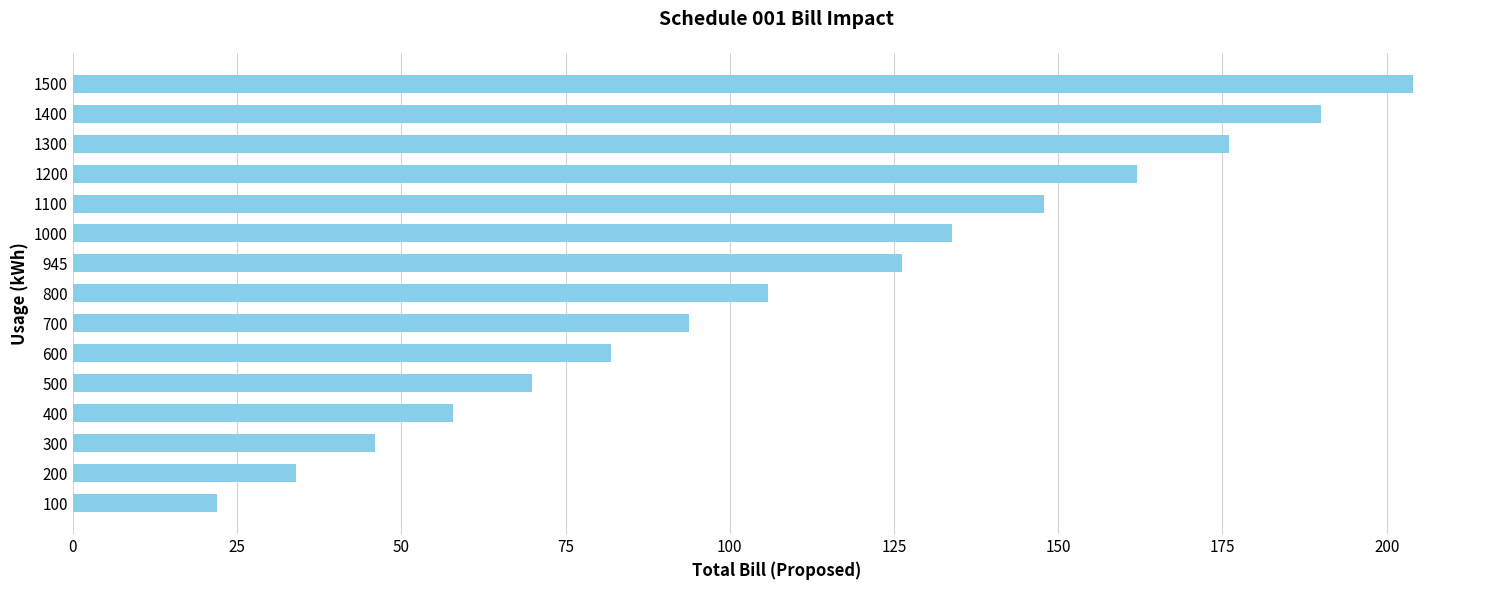

Count the number of data series in this chart.

1